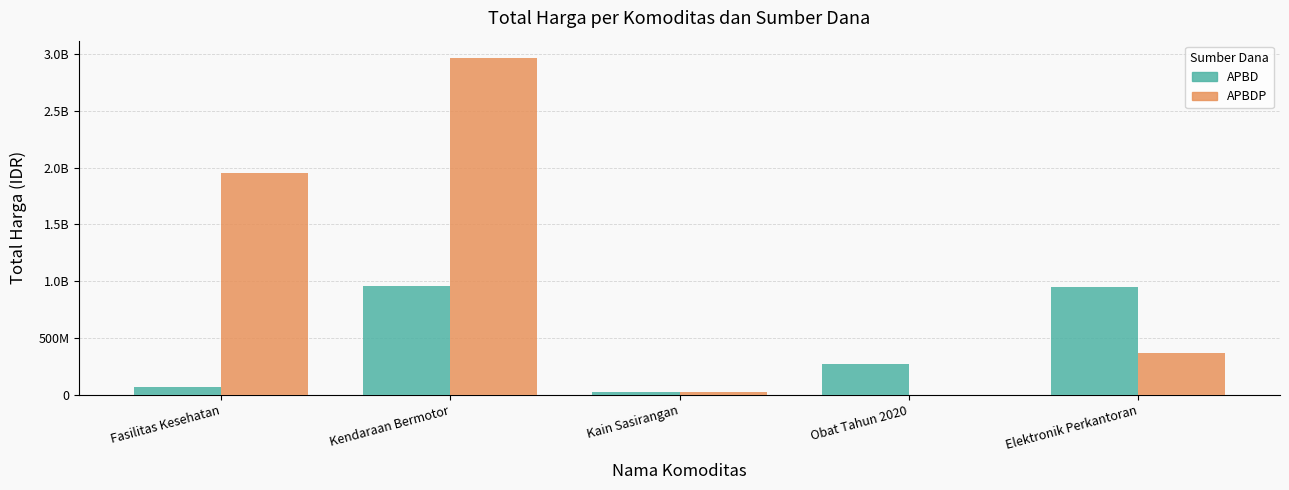

What are all the series names shown in the legend?

APBD, APBDP